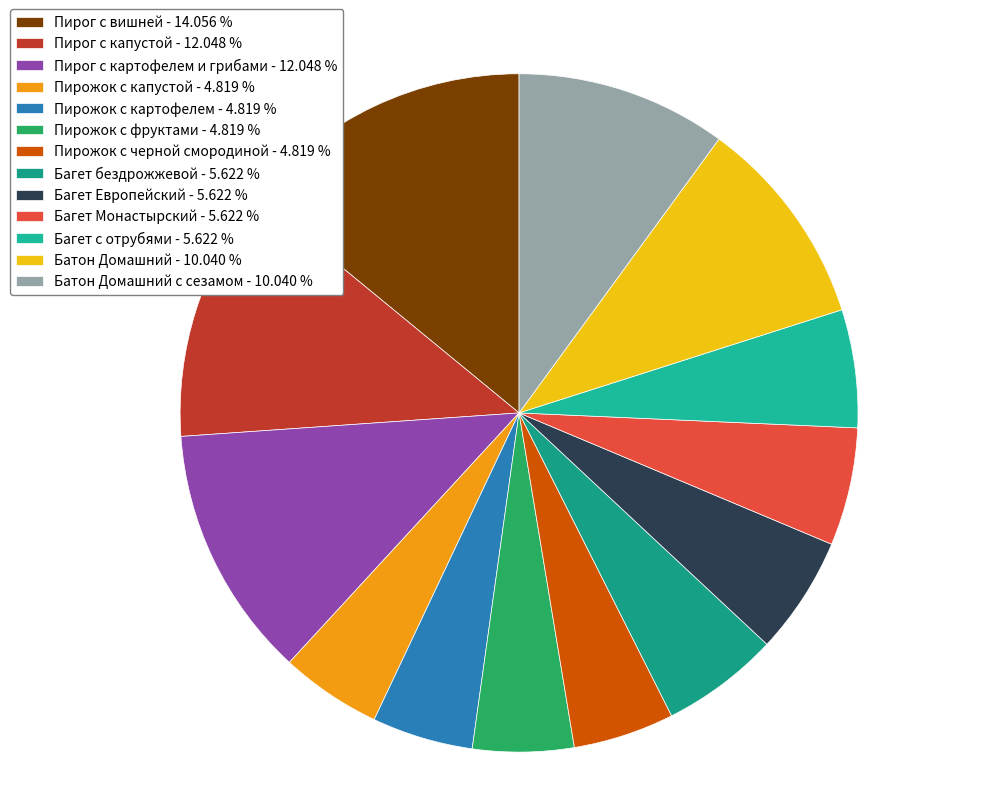

How many segments does this pie chart have?

13